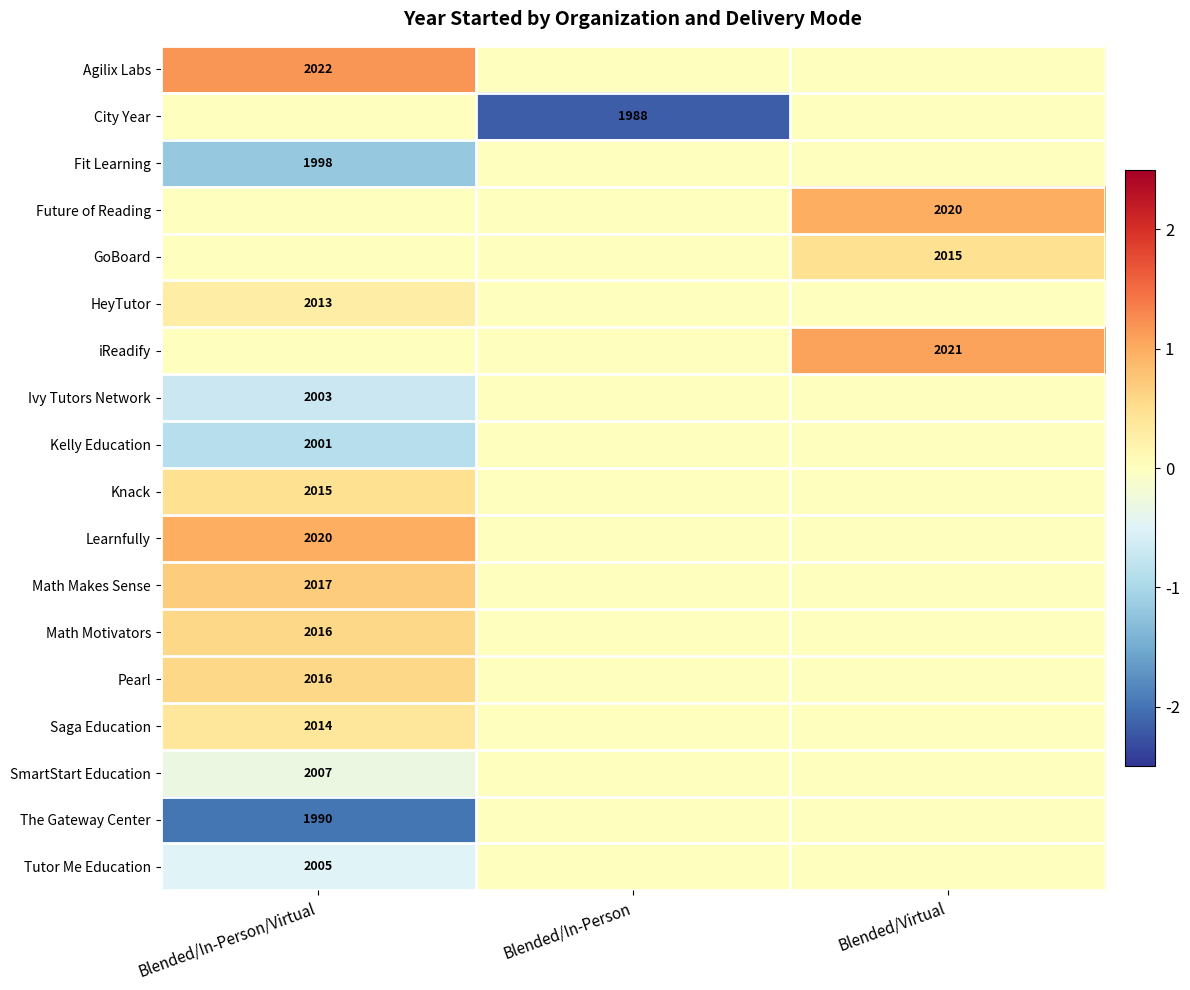

True or false: Tutor Me Education has a value of 2005 at Blended/In-Person/Virtual.

True